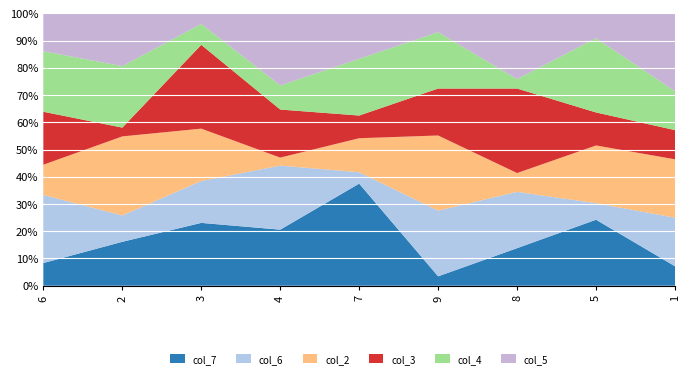

Which series has the largest total across all categories?

col_7